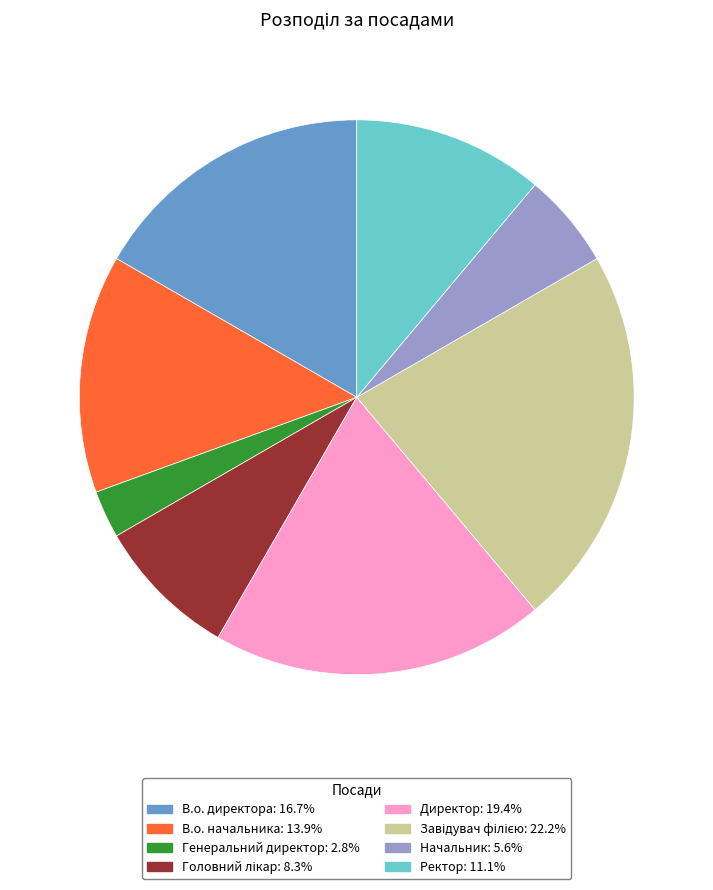

Count the number of slices in the pie.

8